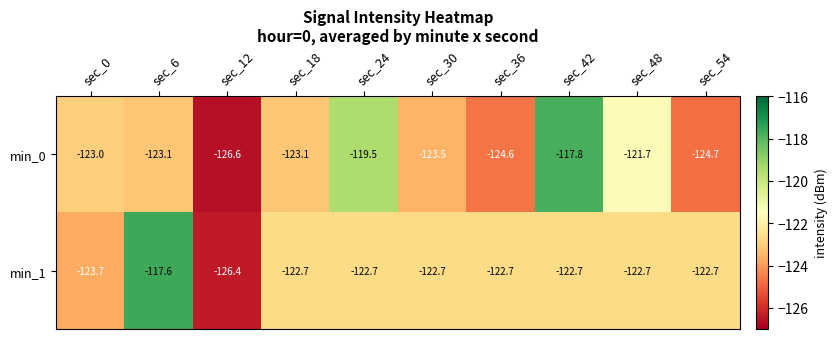

How many categories are shown in the chart?

10